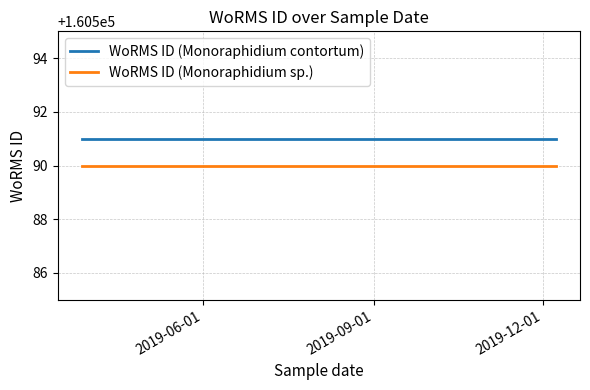

What is the minimum value for WoRMS ID (Monoraphidium contortum)?

160591